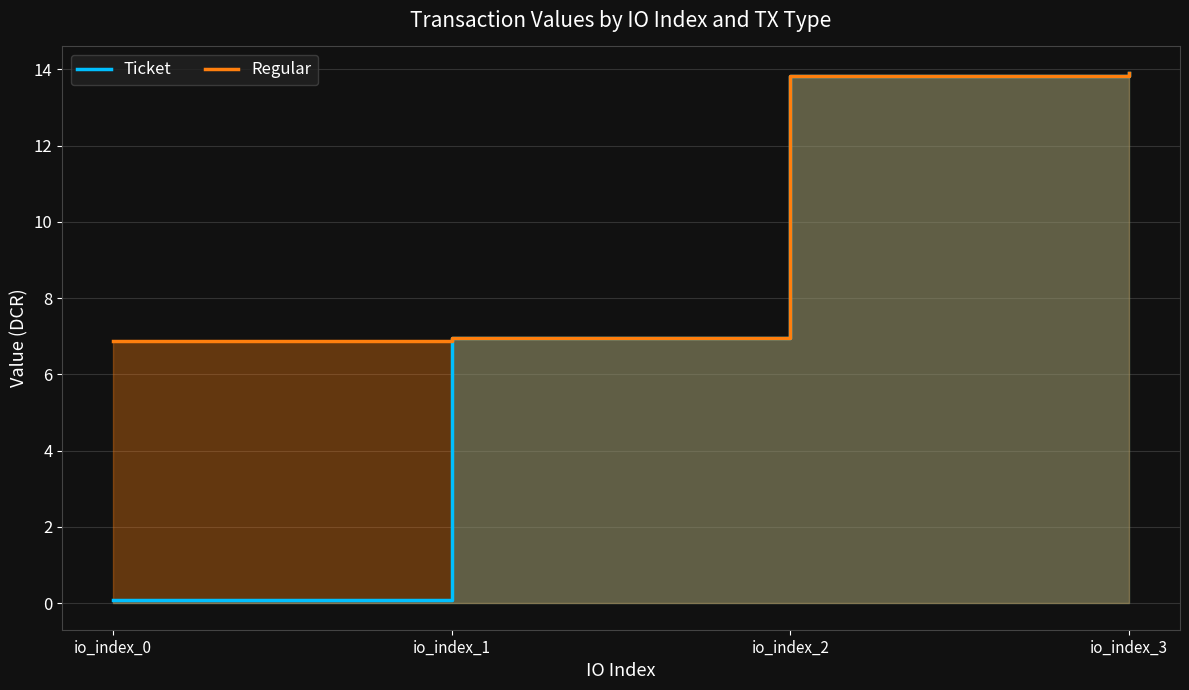

Reading left to right, list all the values displayed in this chart.

Ticket: 0.1	7.0	13.8	13.9
Regular: 6.9	7.0	13.8	13.9